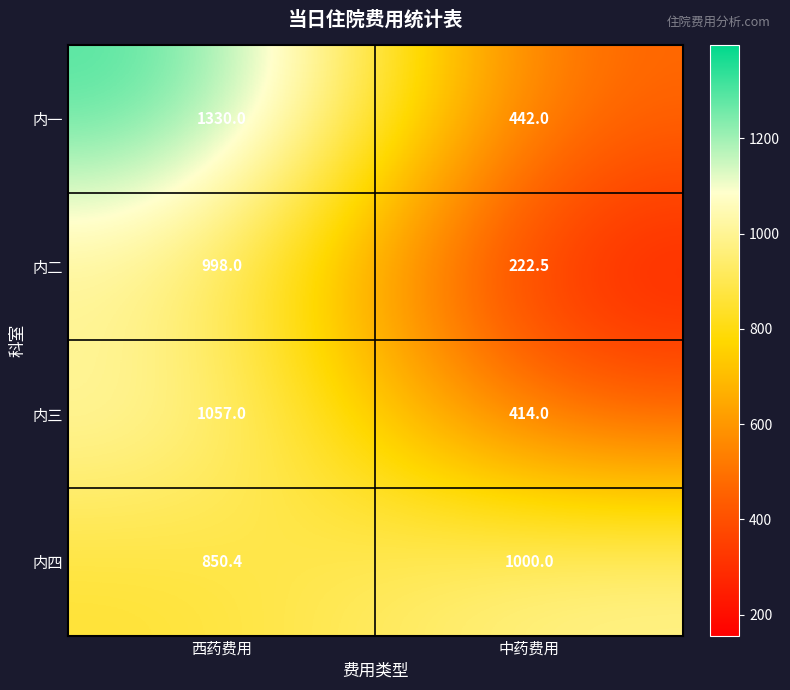

Reading left to right, transcribe all the data shown in this chart.

内一: 西药费用=1330.0	中药费用=442.0
内二: 西药费用=998.0	中药费用=222.5
内三: 西药费用=1057.0	中药费用=414.0
内四: 西药费用=850.4	中药费用=1000.0